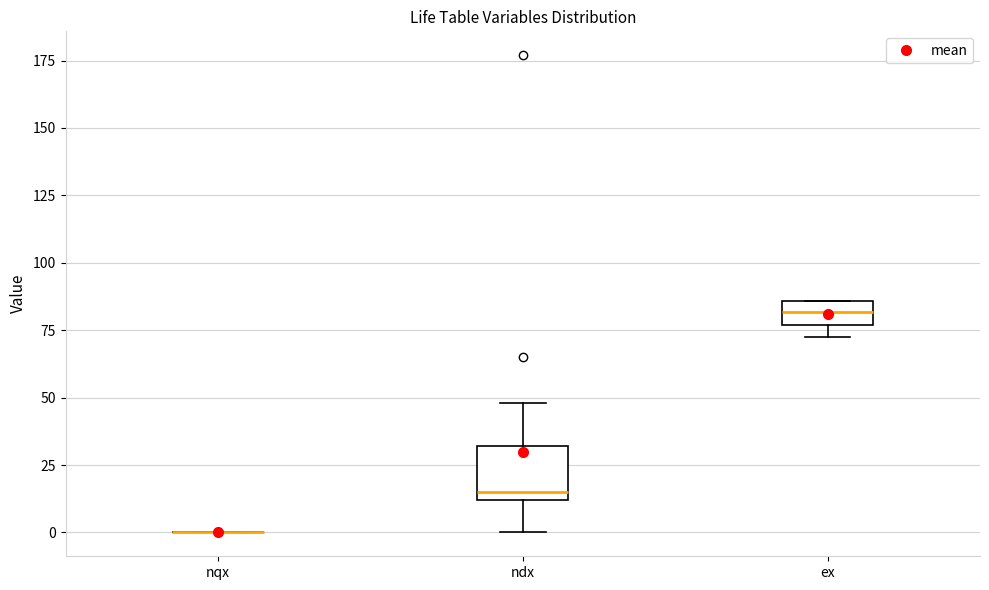

Which box is the tallest, from its lower edge to its upper edge?

ndx